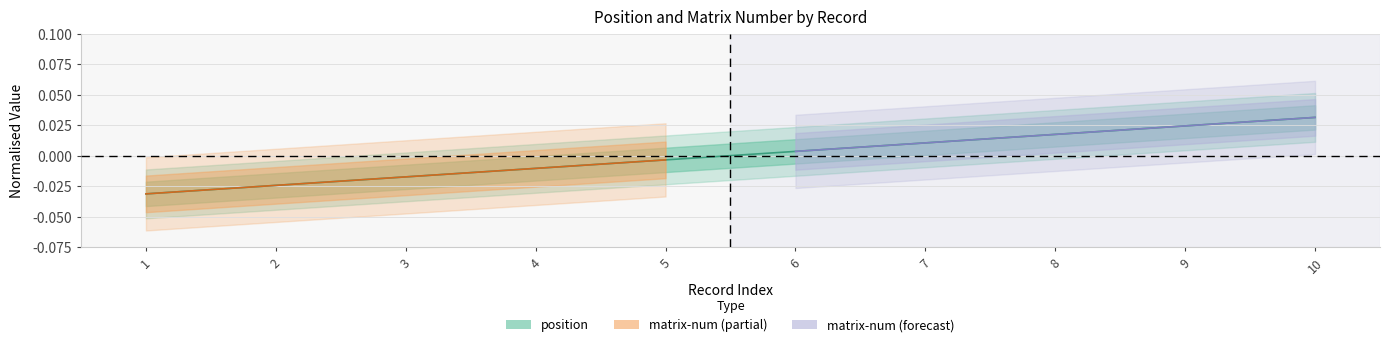

Does the chart display data point markers on the line(s)?

No